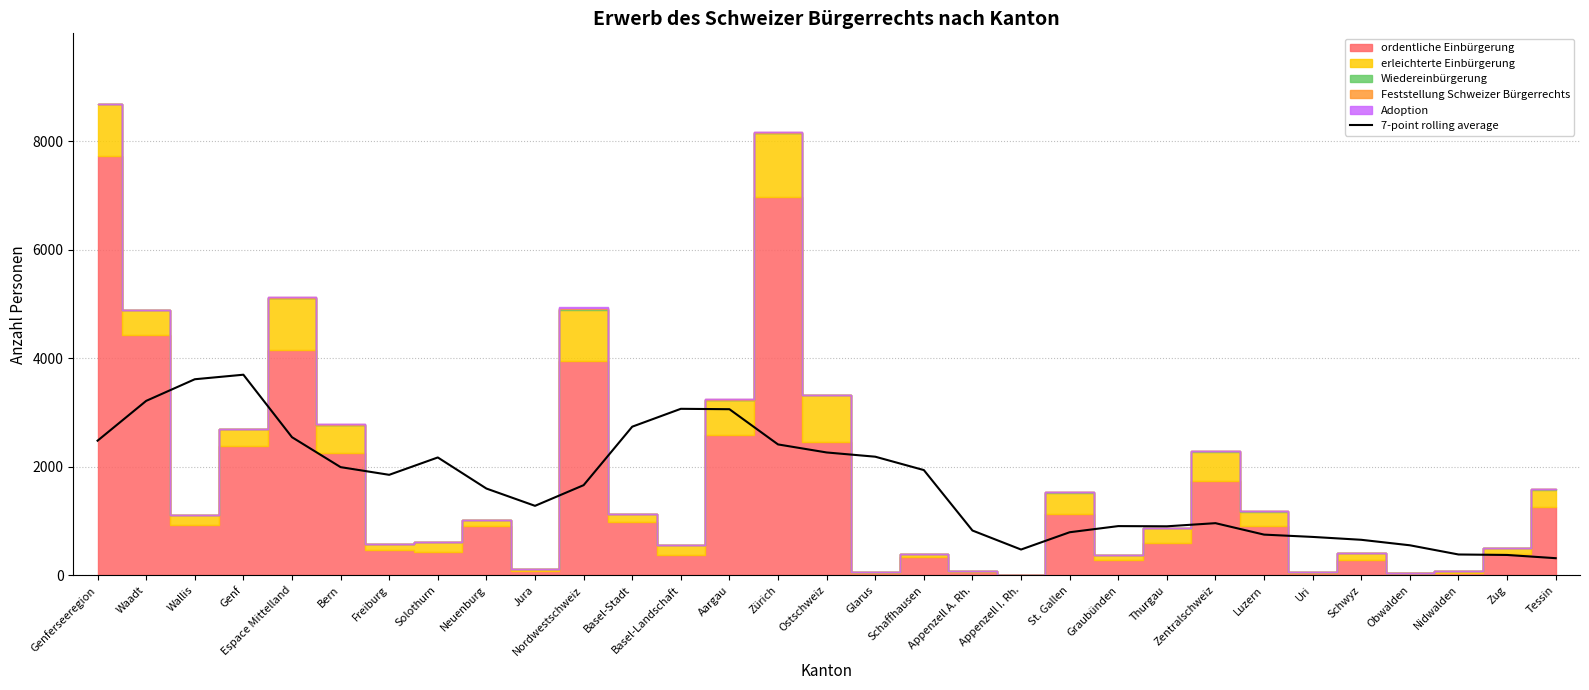

What is the value of the 26th point from the left?

708.1